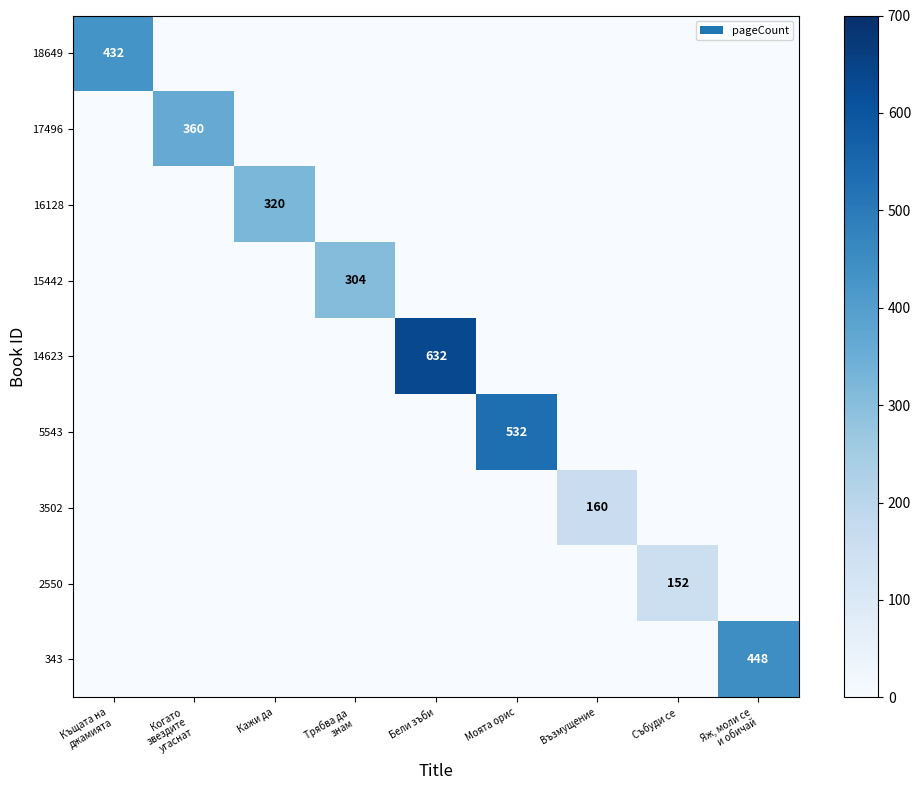

The value of 343 at Събуди се is 0. True or false?

True